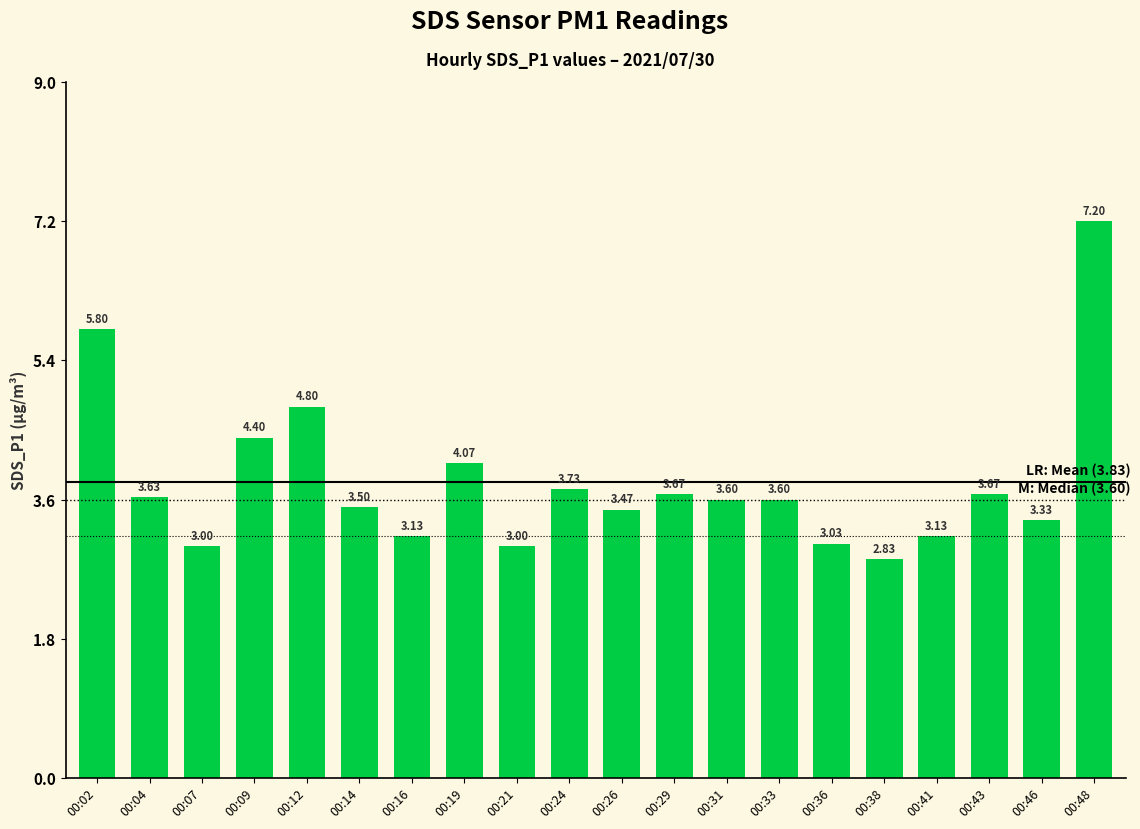

Where does the data first go above 3?

00:02